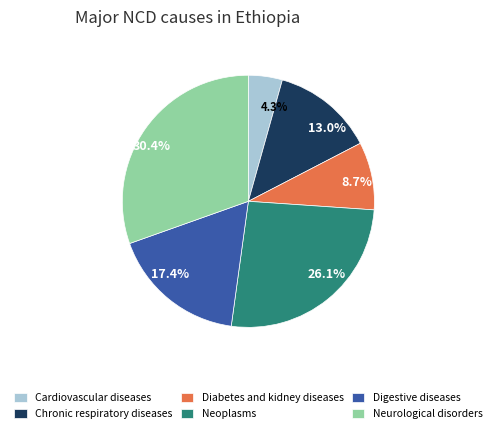

Which category has the smallest portion of the pie?

Cardiovascular diseases